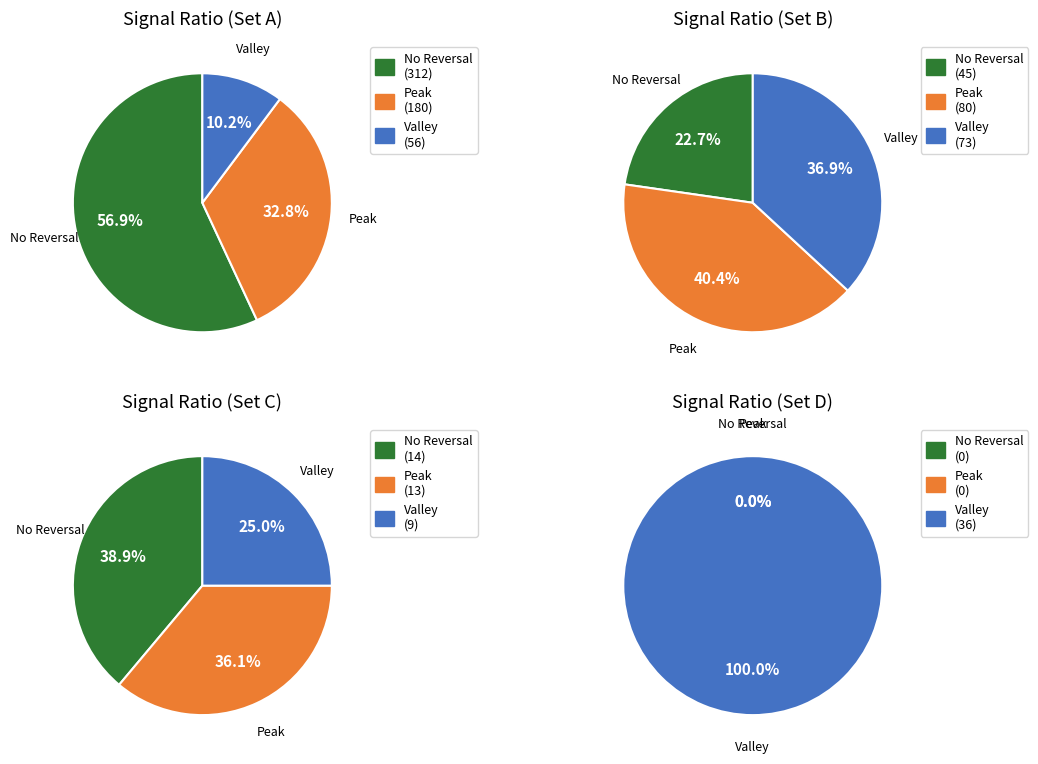

Count the number of slices in the pie.

3